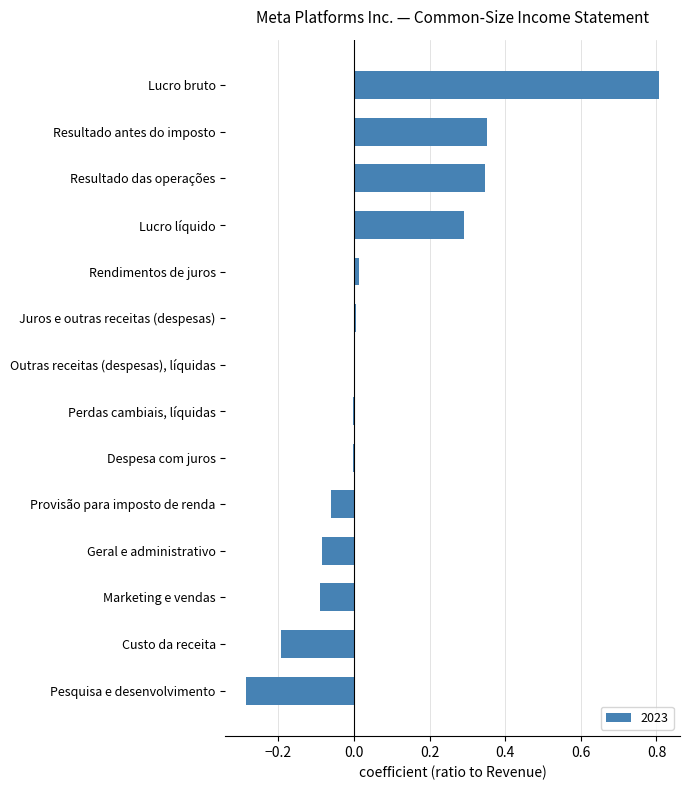

Which has a higher value, Geral e administrativo or Juros e outras receitas (despesas)?

Juros e outras receitas (despesas)